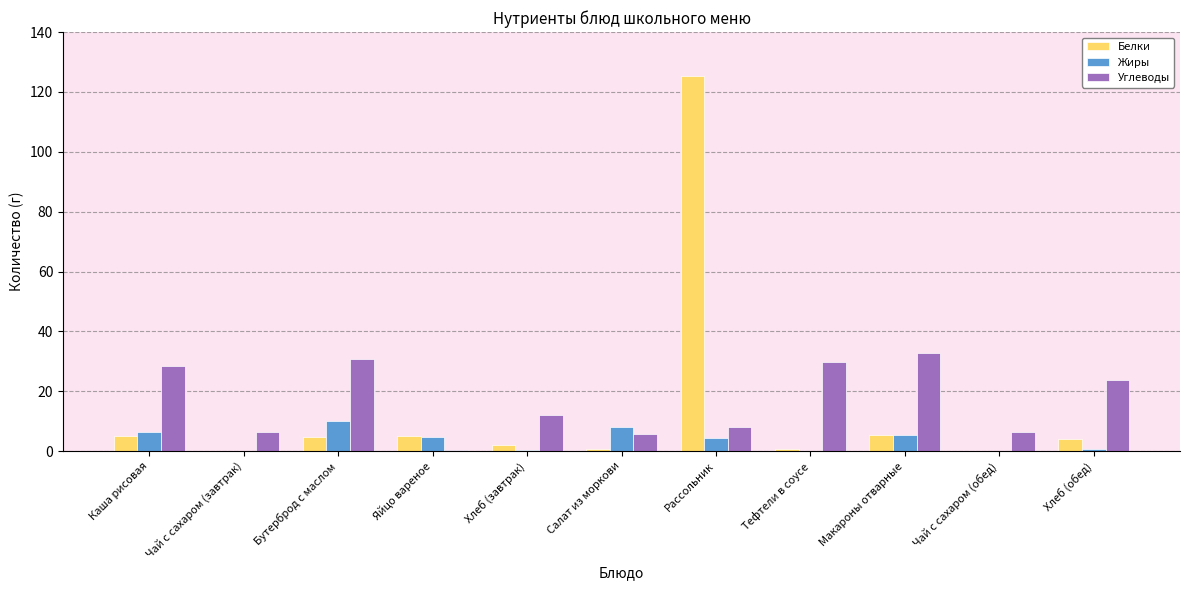

At which label does Белки reach its peak?

Рассольник